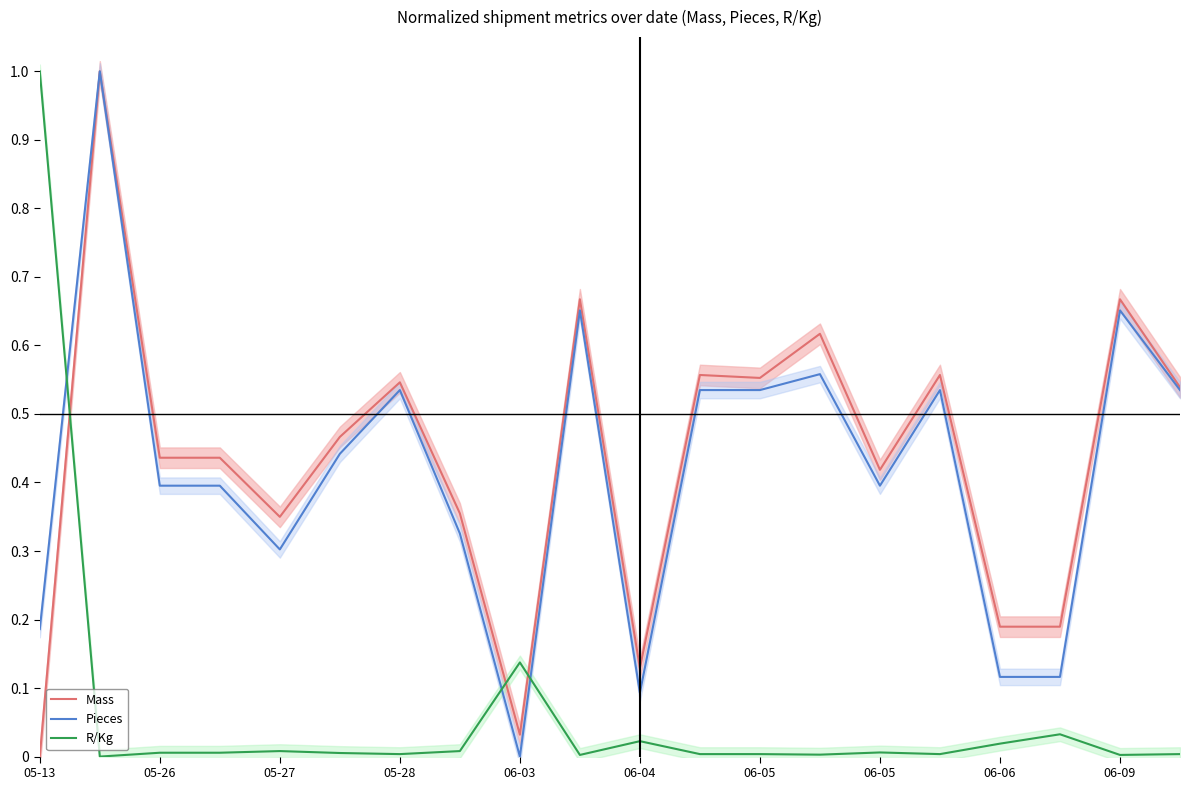

How many categories are shown in the chart?

20